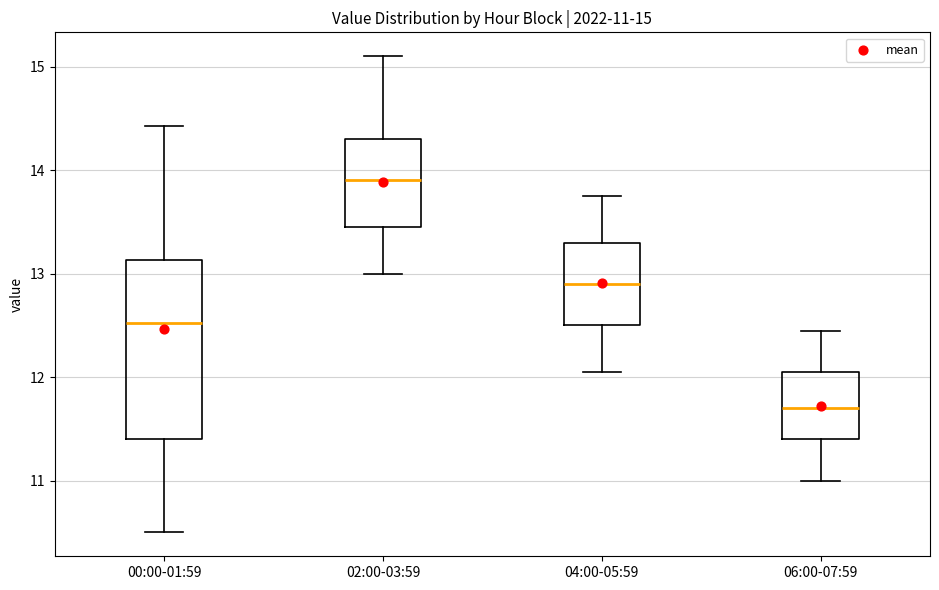

Which box is the tallest, from its lower edge to its upper edge?

00:00-01:59